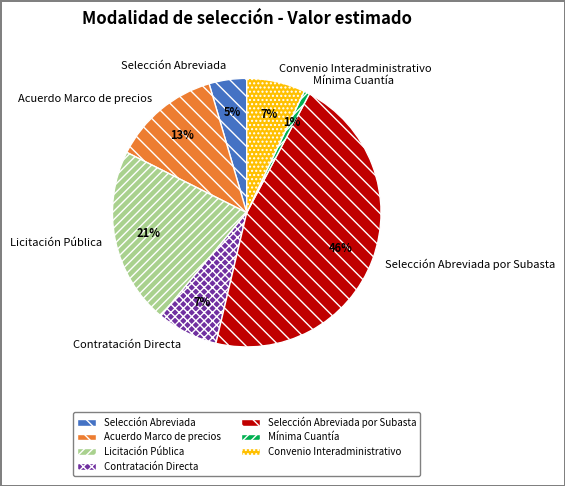

To the nearest percent, what is the combined percentage of Contratación Directa and Acuerdo Marco de precios?

20%